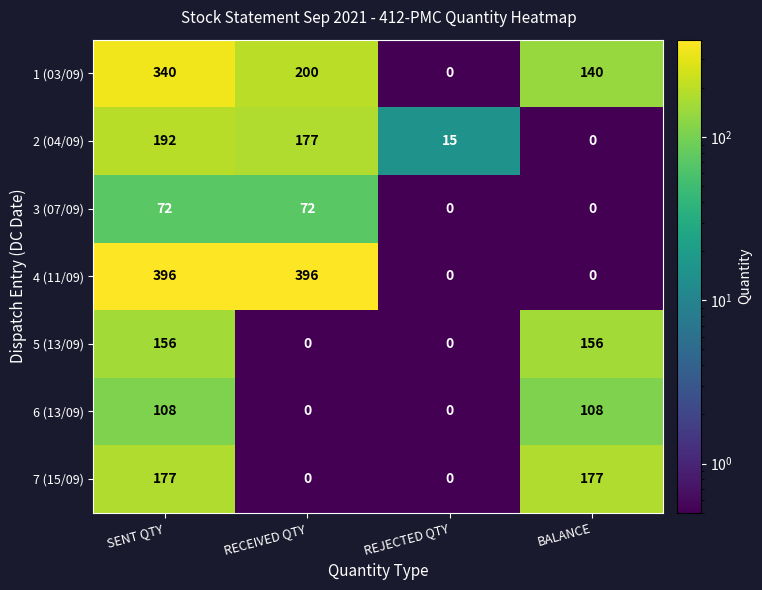

What is the maximum value shown in the chart?

396